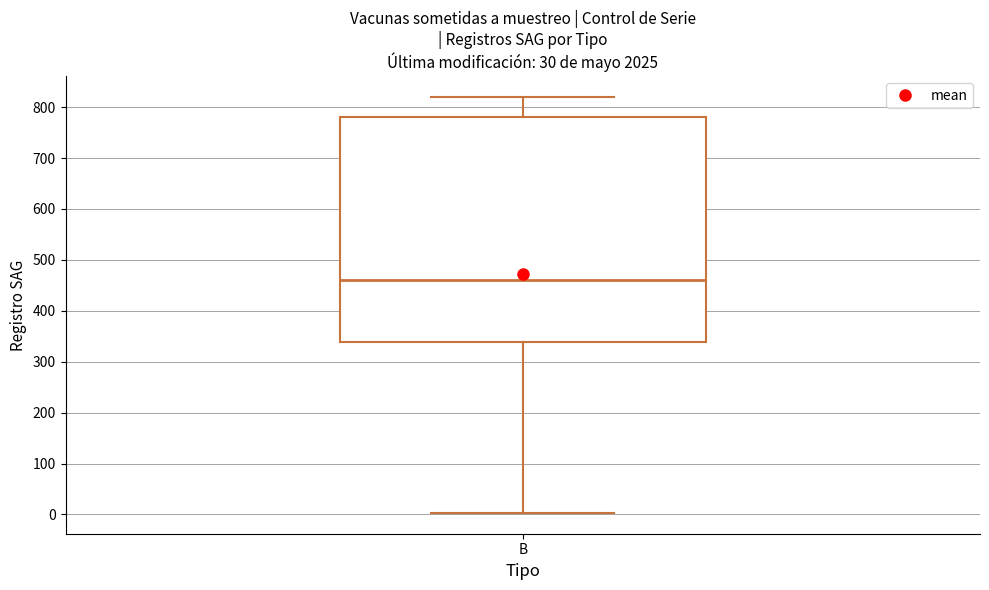

Transcribe this box plot: give where the median line is, the range the box spans, and where the two whiskers end, as read against the y-axis. The values are not printed on the chart, so give them approximately, as read against the axis.

median 460, box 340 to 780, whiskers 0 to 820